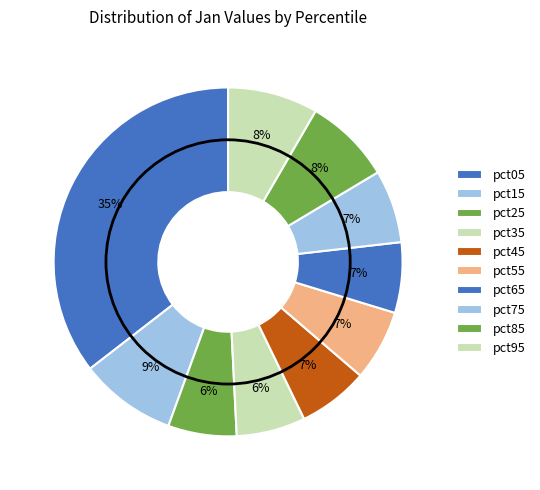

How many segments does this pie chart have?

10